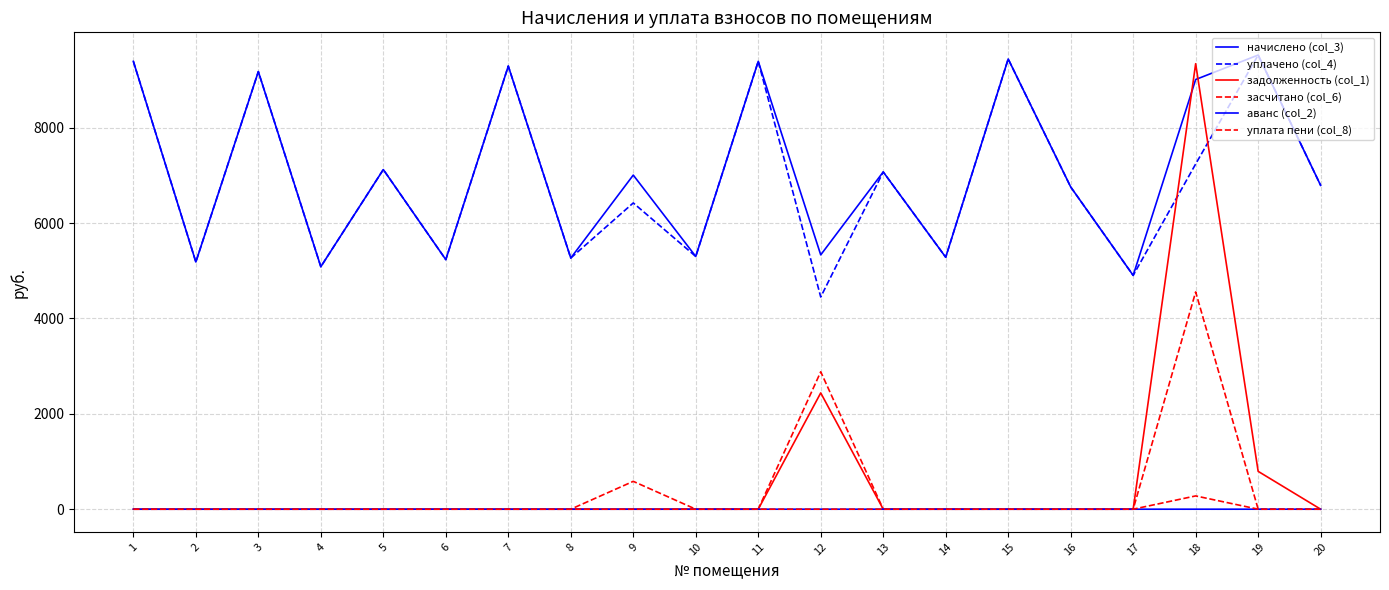

Which series changed the most between 7 and 10?

начислено (col_3)